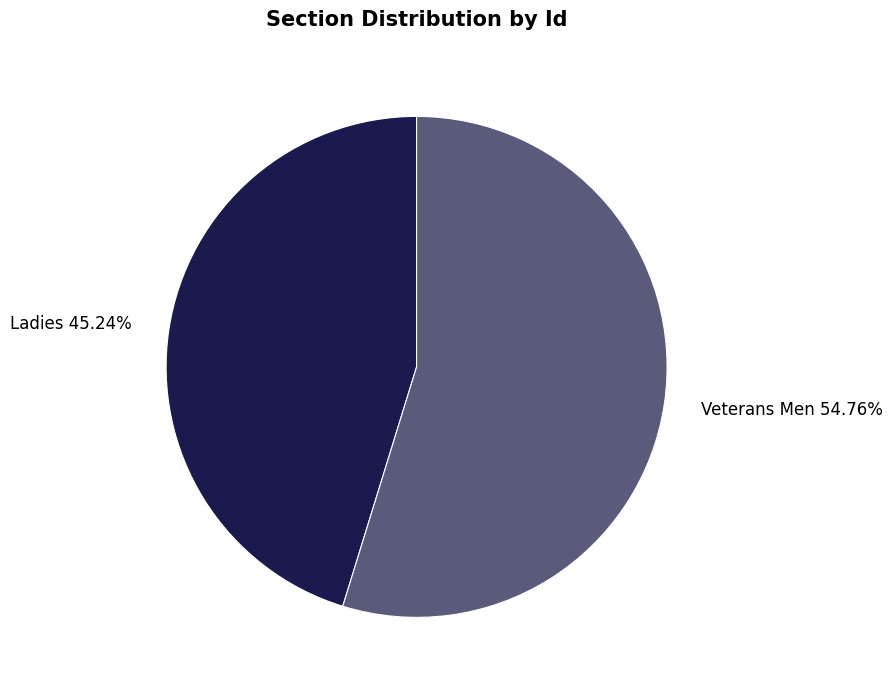

Which slice represents more than half of the pie?

Veterans Men